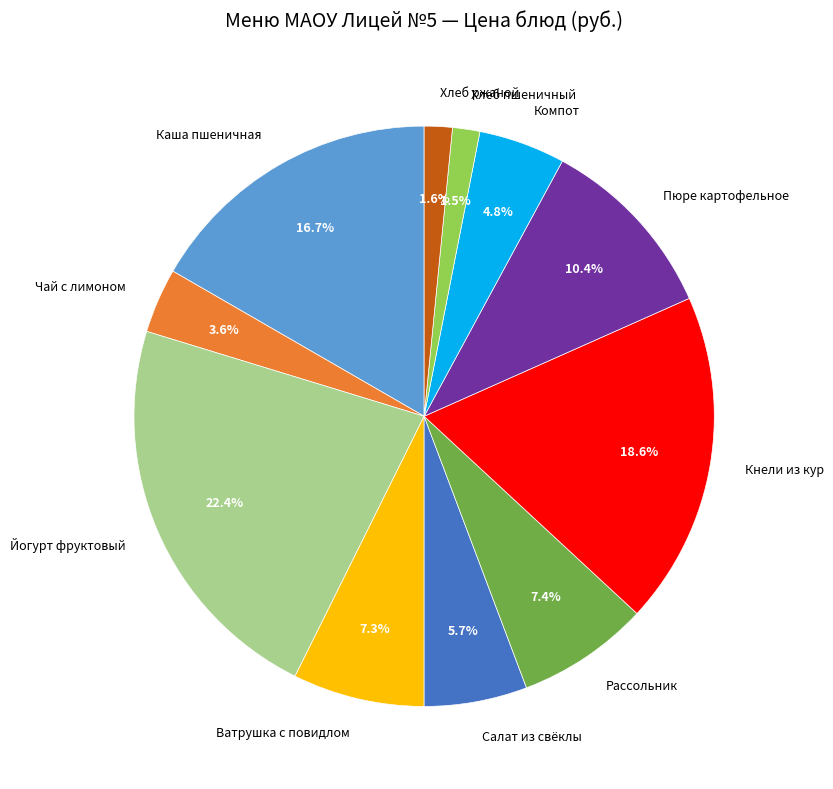

Is the sum of Хлеб ржаной and Каша пшеничная greater than half?

No